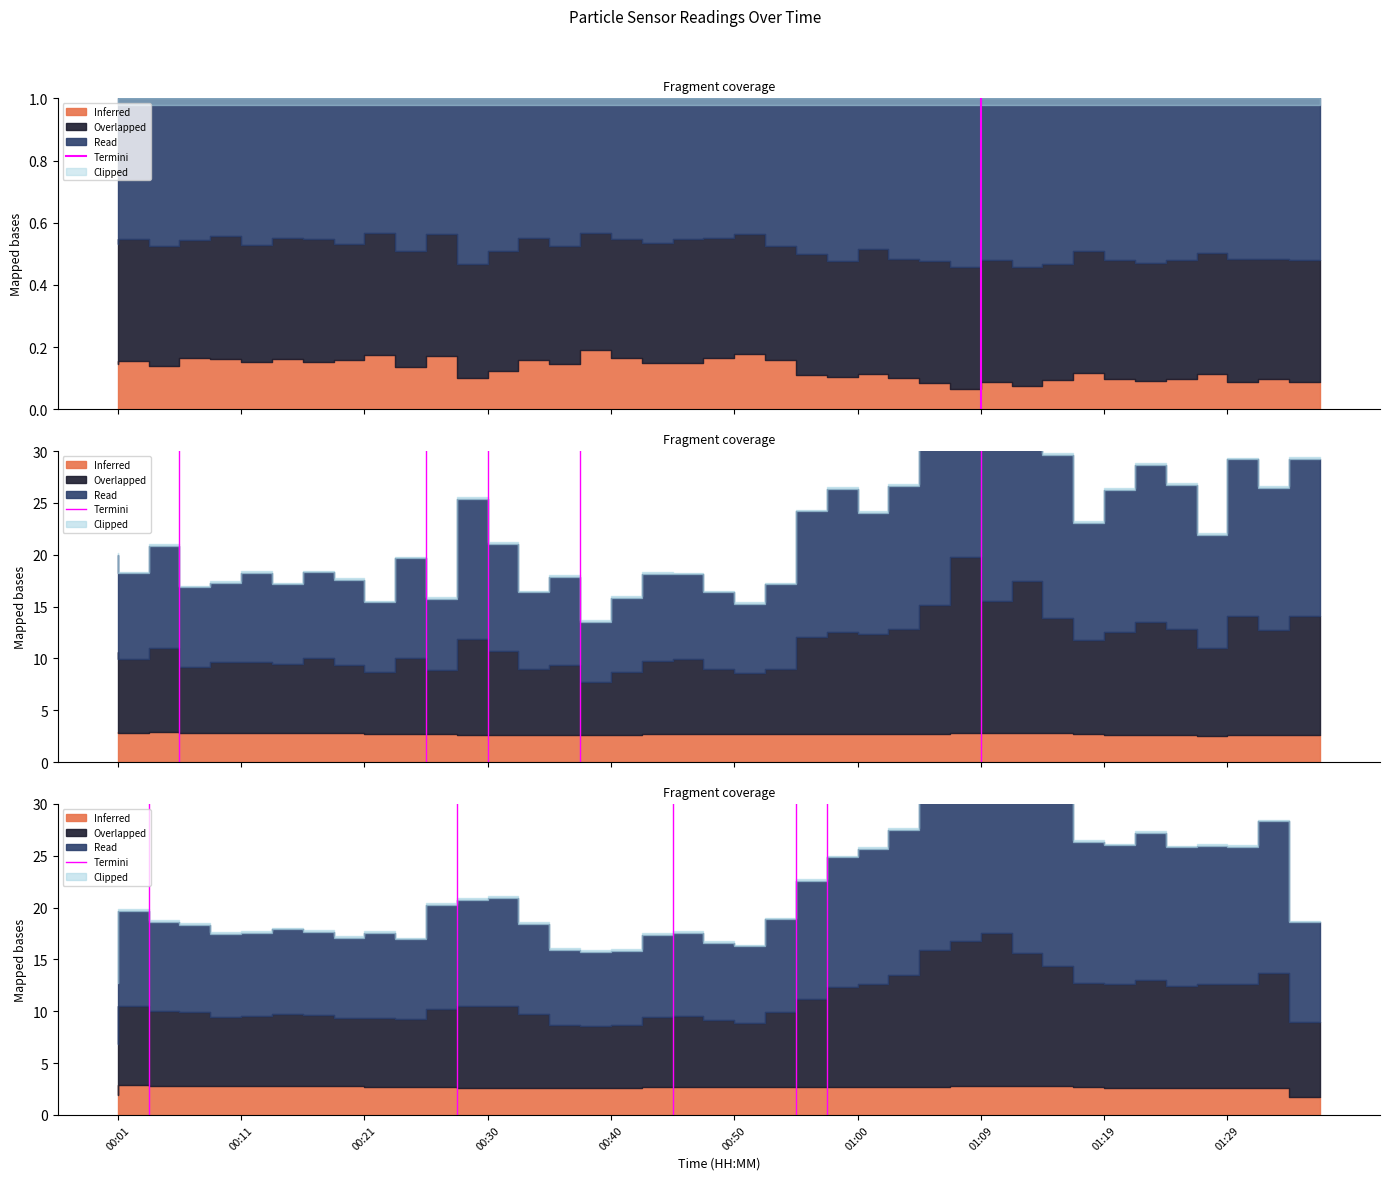

What is the approximate value at 00:11?

1